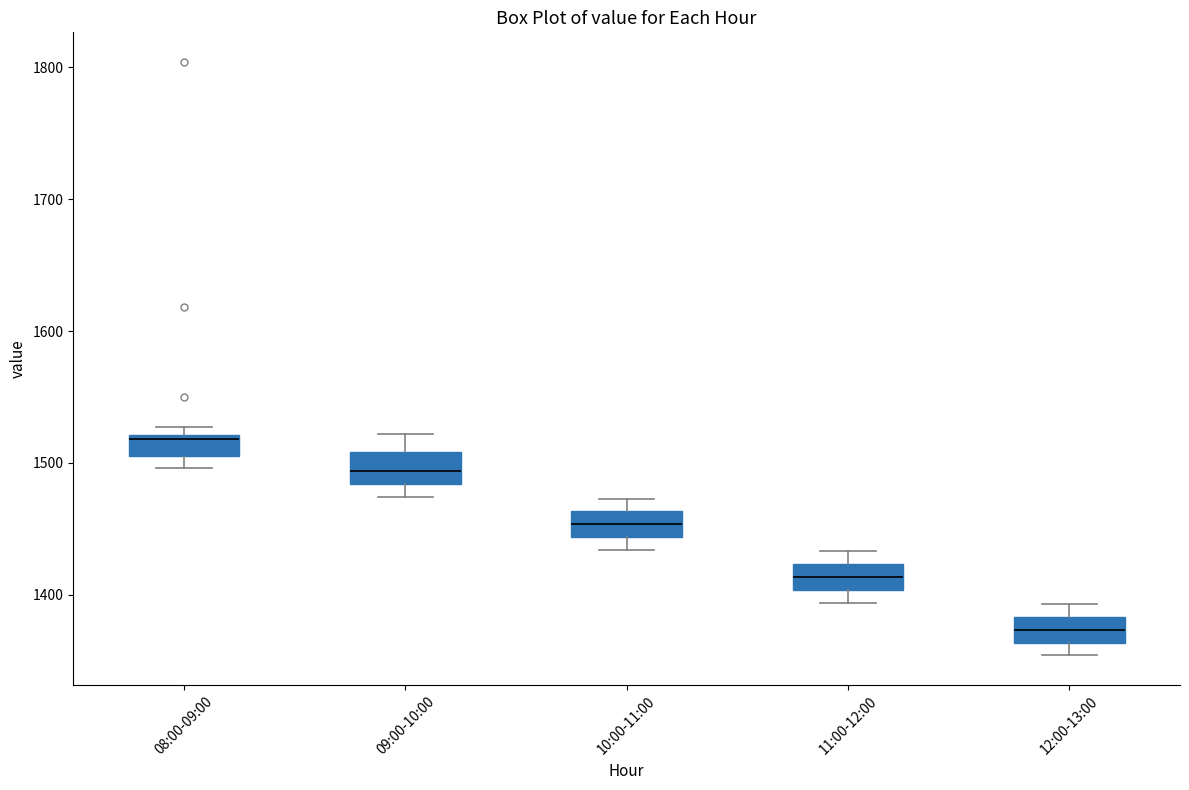

Reading left to right, transcribe this box plot: for each box, give where its median line is, the range the box spans, and where its two whiskers end, as read against the y-axis. The values are not printed on the chart, so give them approximately, as read against the axis.

08:00-09:00: median 1520, box 1510 to 1520, whiskers 1500 to 1530
09:00-10:00: median 1490, box 1480 to 1510, whiskers 1470 to 1520
10:00-11:00: median 1450, box 1440 to 1460, whiskers 1430 to 1470
11:00-12:00: median 1410, box 1400 to 1420, whiskers 1390 to 1430
12:00-13:00: median 1370, box 1360 to 1380, whiskers 1350 to 1390